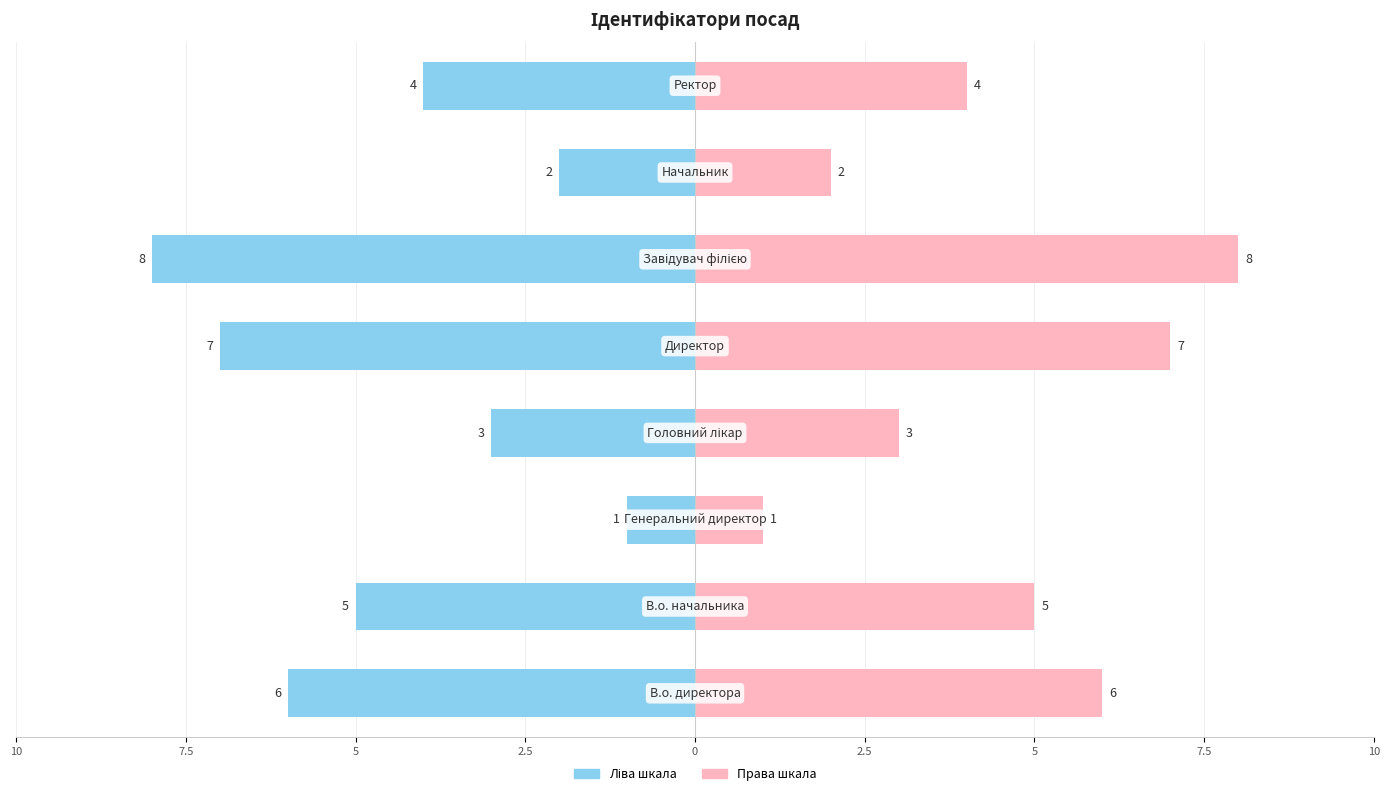

List the series in order of their peak value, highest first.

Права шкала, Ліва шкала